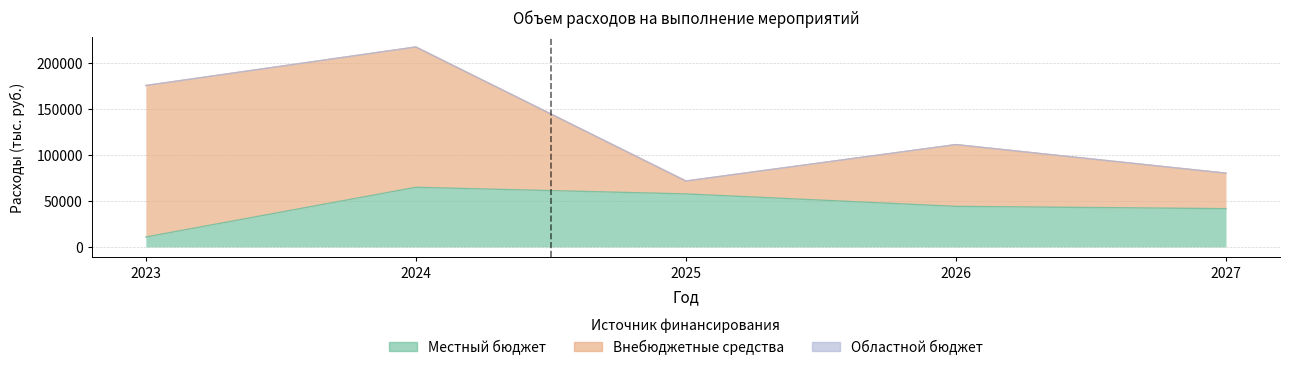

What is the greatest value displayed?

164350